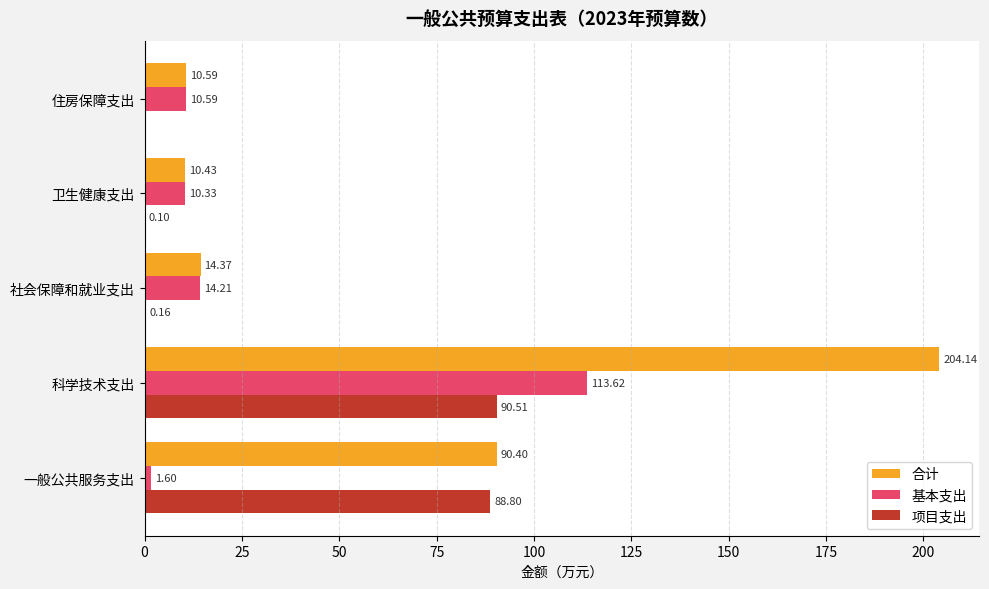

At which label is 项目支出 closest to 45?

一般公共服务支出